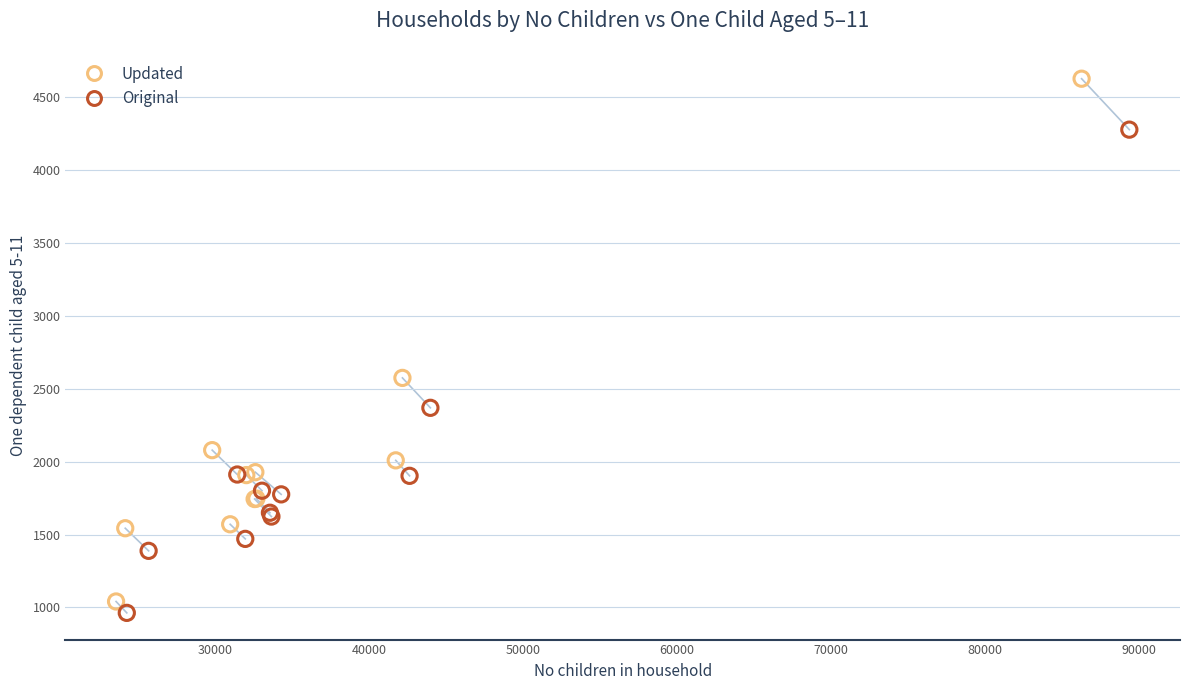

Which series contains the highest Y value?

Updated